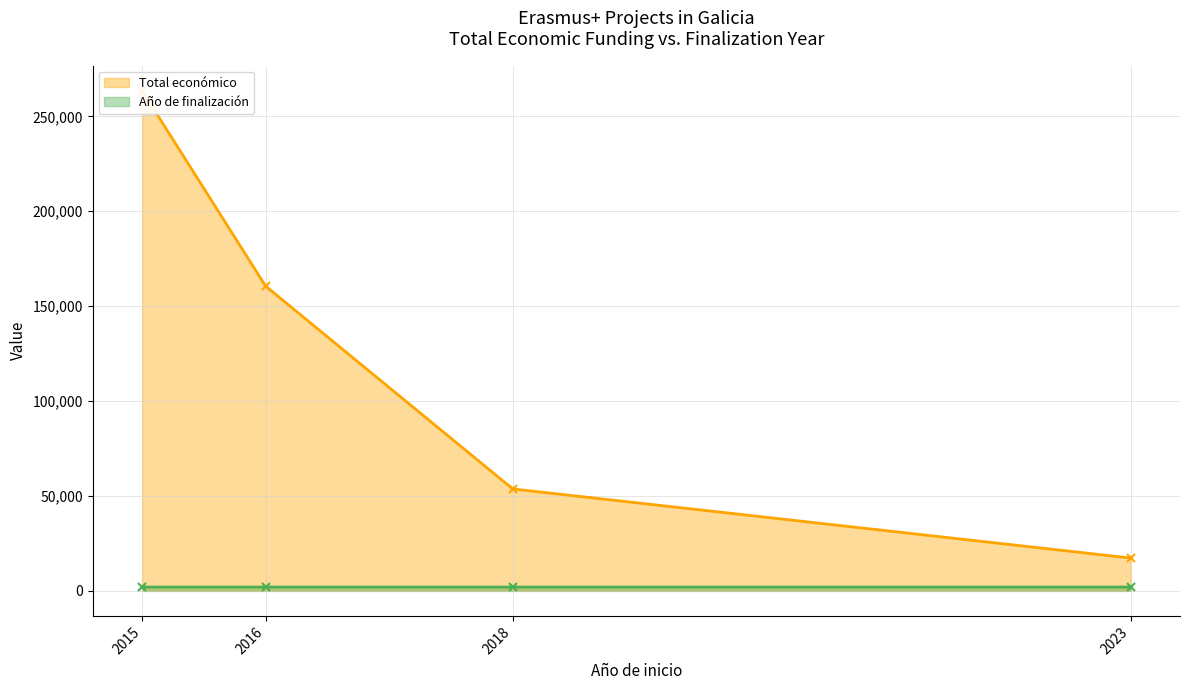

True or false: Año de finalización has more than 1 interior local peaks.

False